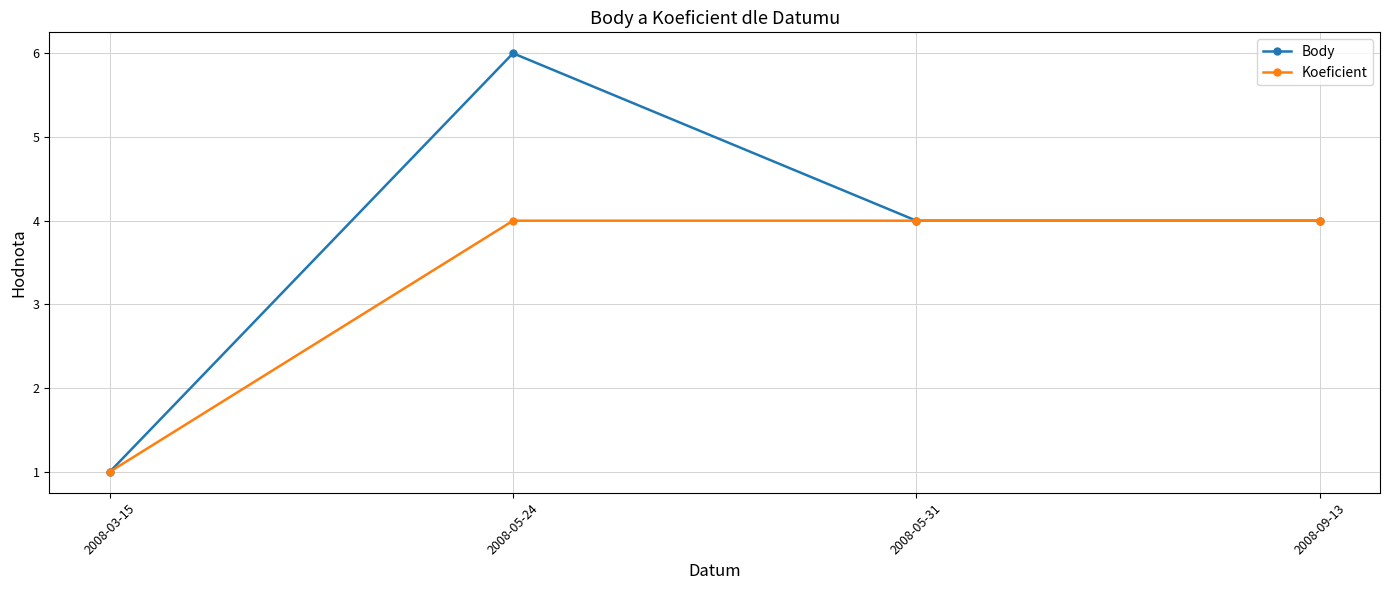

What is the sum of the Koeficient values at 2008-09-13 and 2008-03-15?

5